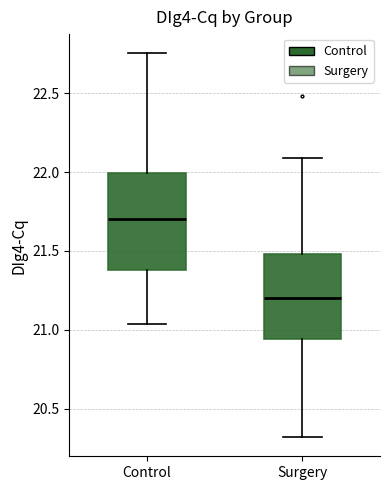

Where is the upper edge of the box for Control on the y-axis? The values are not printed on the chart, so give them approximately, as read against the axis.

22.00